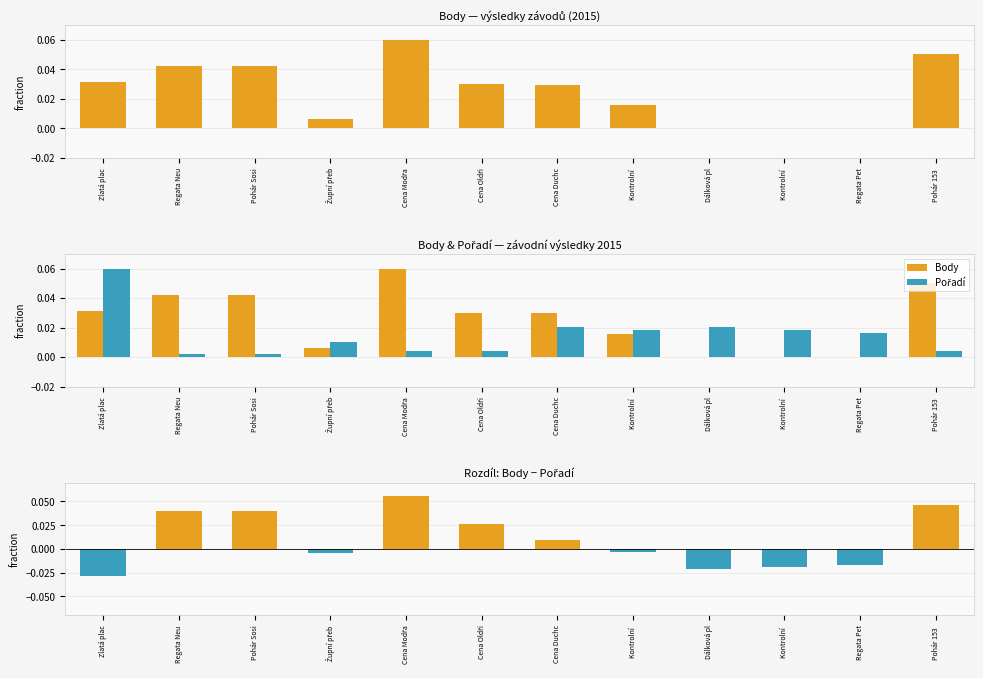

At which category is the sum across all series the highest?

Cena Modřa